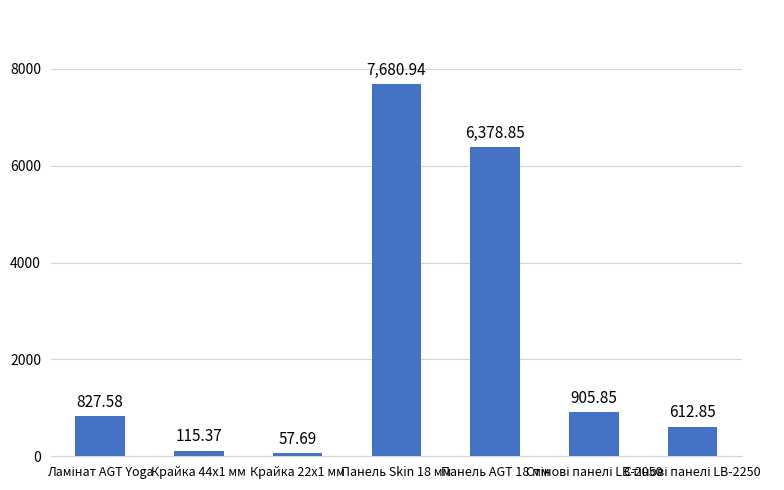

Reading left to right, list all the values displayed in this chart.

827.6	115.4	57.7	7680.9	6378.9	905.9	612.9